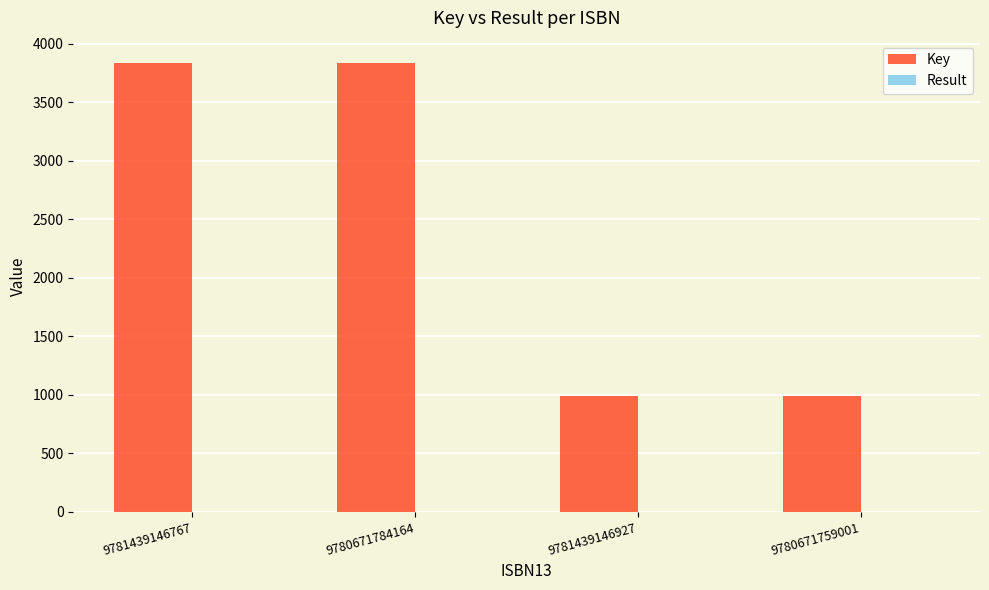

The Key series shows 6091 at 9781439146767. True or false?

False